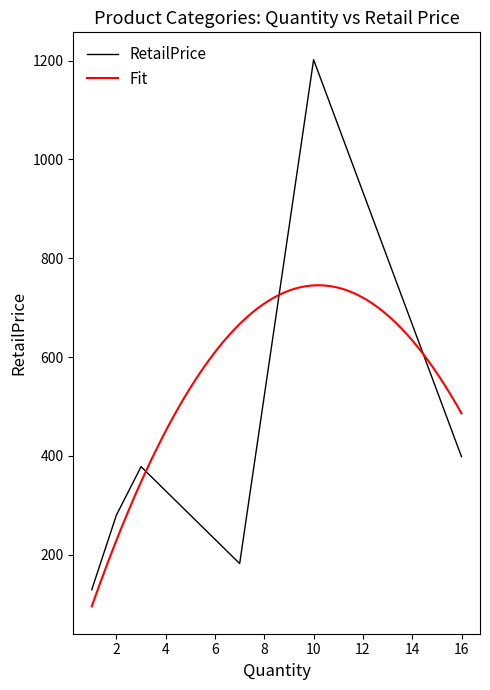

True or false: the data shows 378.0 at 3.

True